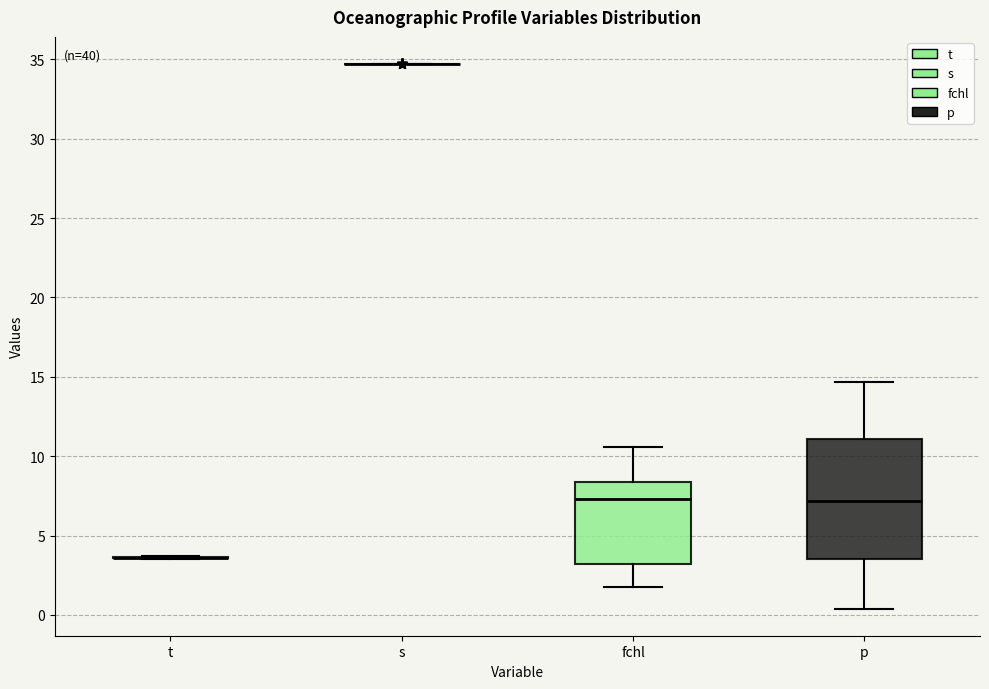

Where is the upper edge of the box for fchl on the y-axis? The values are not printed on the chart, so give them approximately, as read against the axis.

8.5